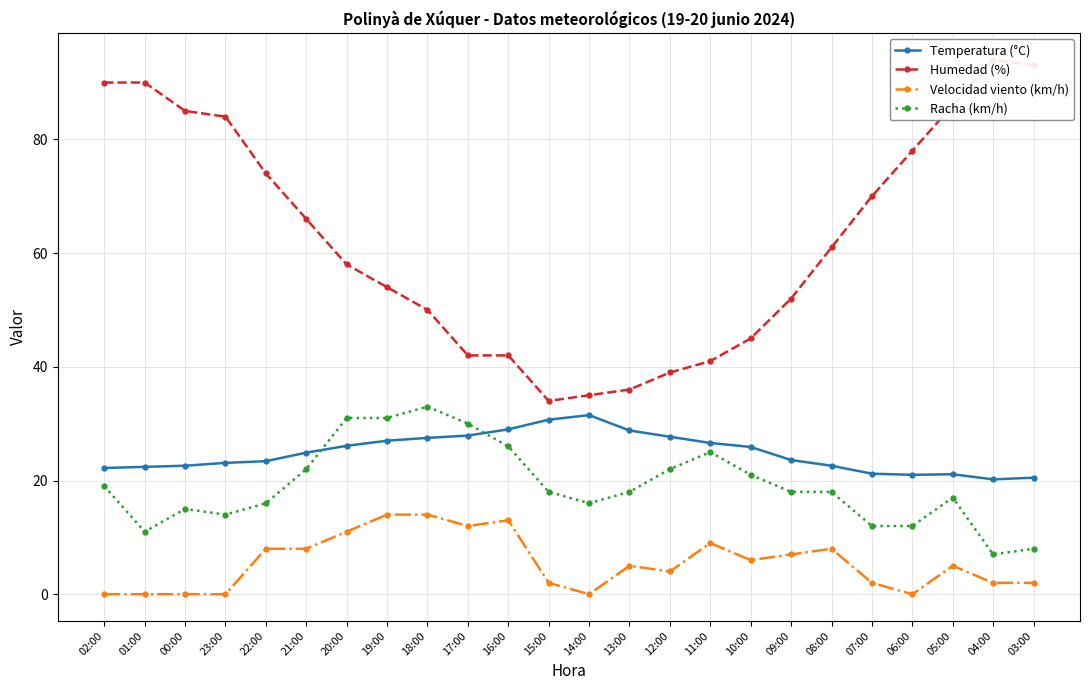

True or false: Humedad (%) and Velocidad viento (km/h) intersect in this chart.

False